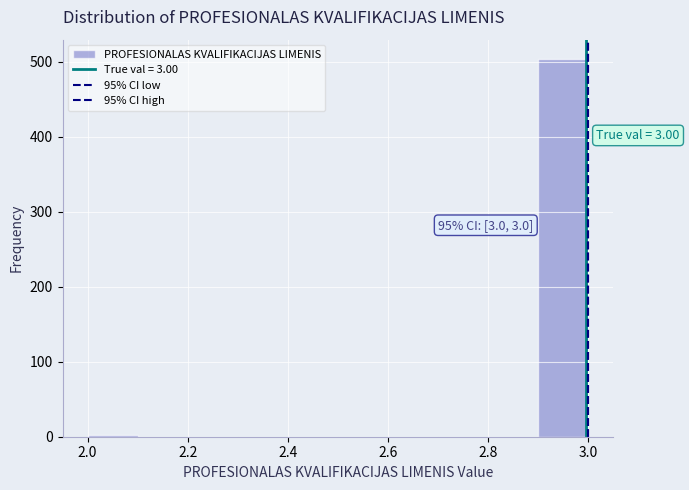

Which range on the x-axis has the tallest bar?

2.9 to 3.0